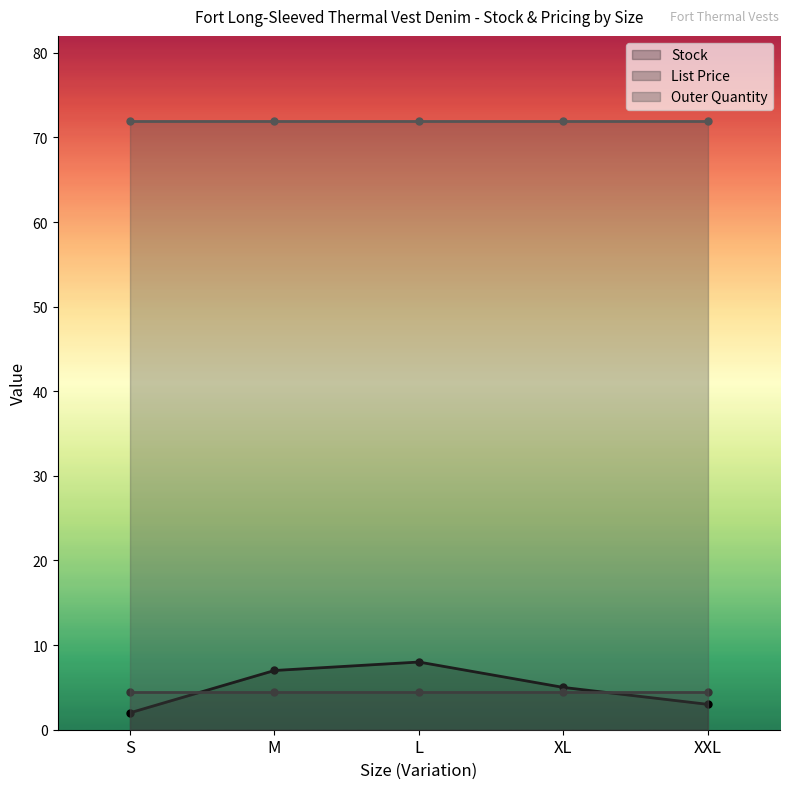

Which series changed the most between S and XL?

Stock